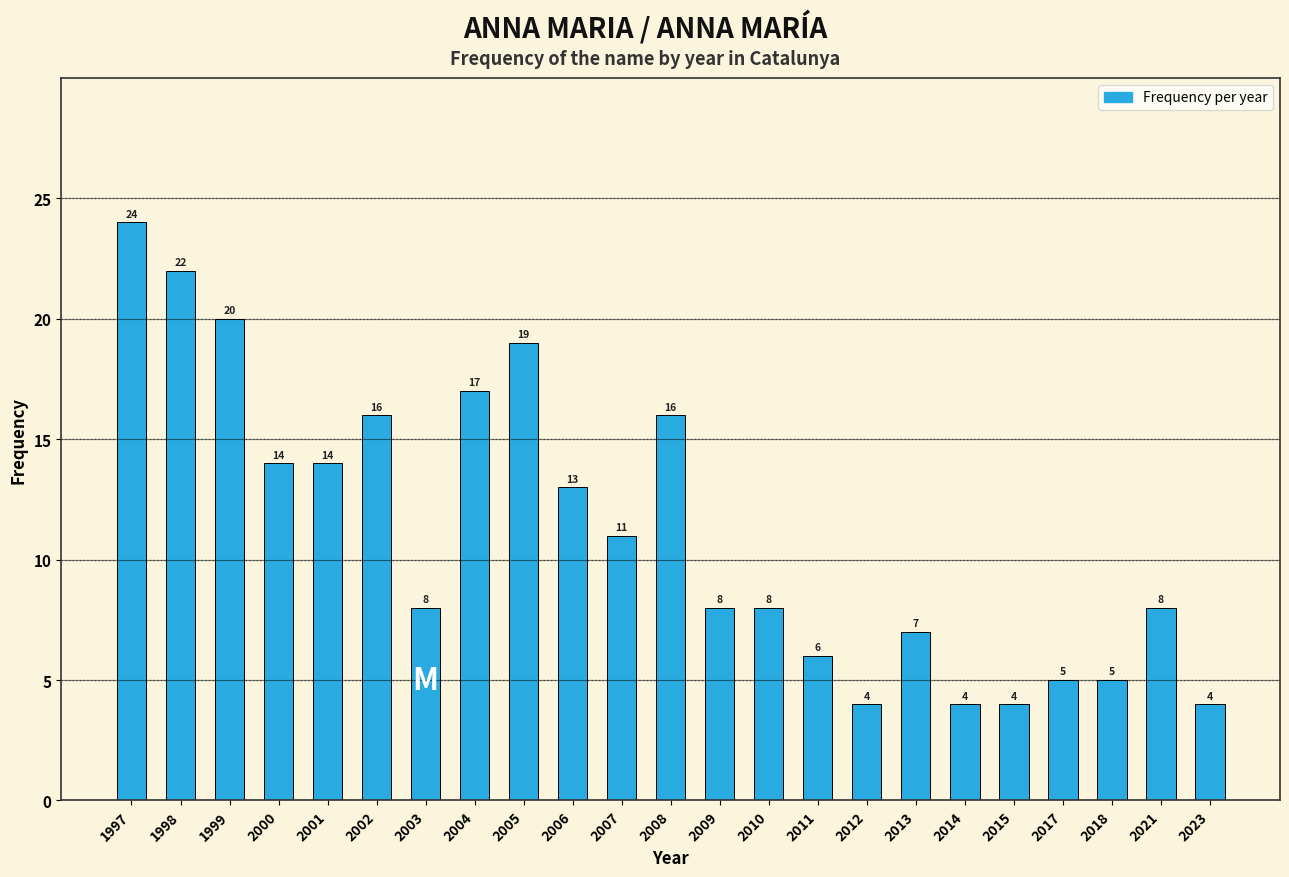

Reading right to left, list all the values displayed in this chart.

2023=4	2021=8	2018=5	2017=5	2015=4	2014=4	2013=7	2012=4	2011=6	2010=8	2009=8	2008=16	2007=11	2006=13	2005=19	2004=17	2003=8	2002=16	2001=14	2000=14	1999=20	1998=22	1997=24